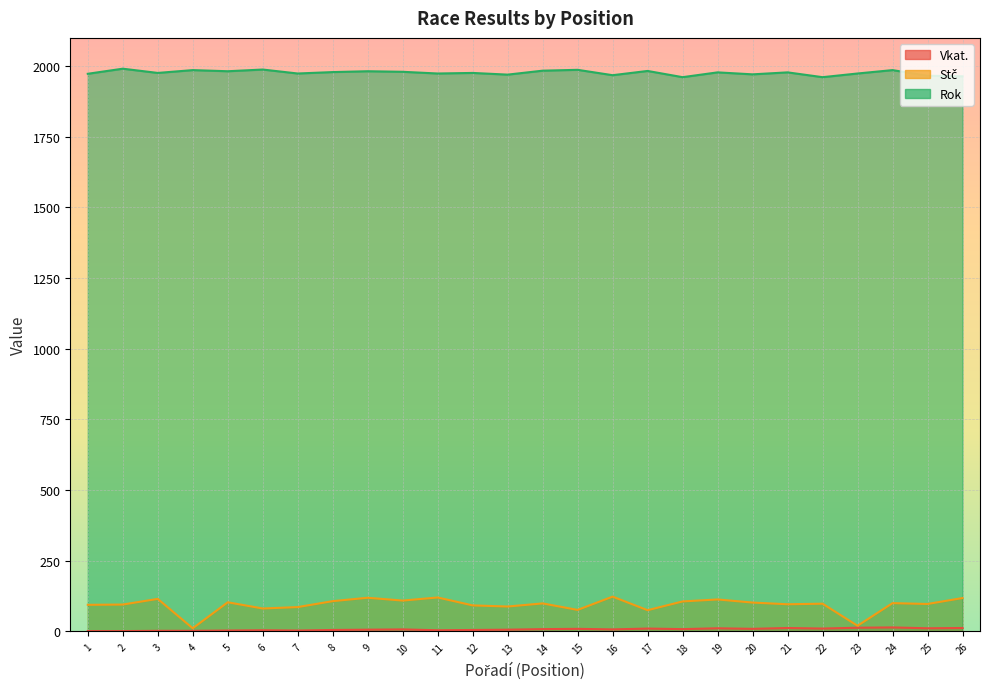

The value of Rok at 7 is 1974. True or false?

True